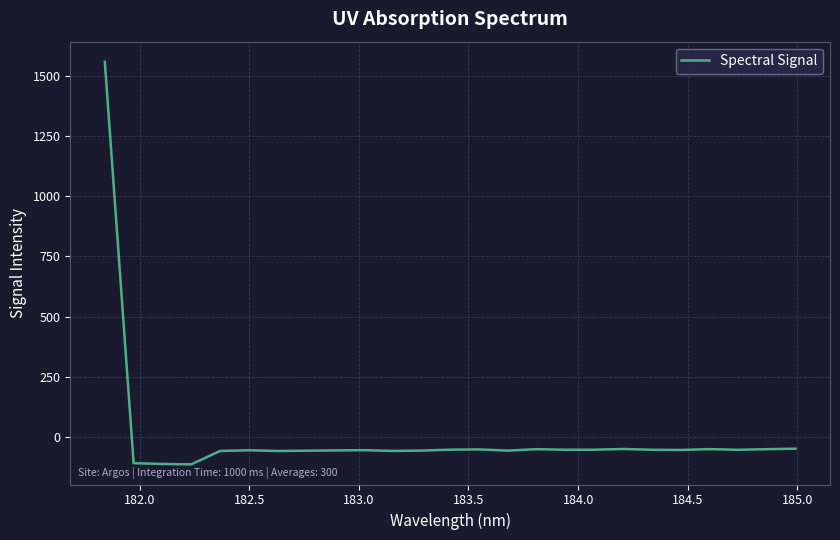

How many lines are shown in the chart?

1